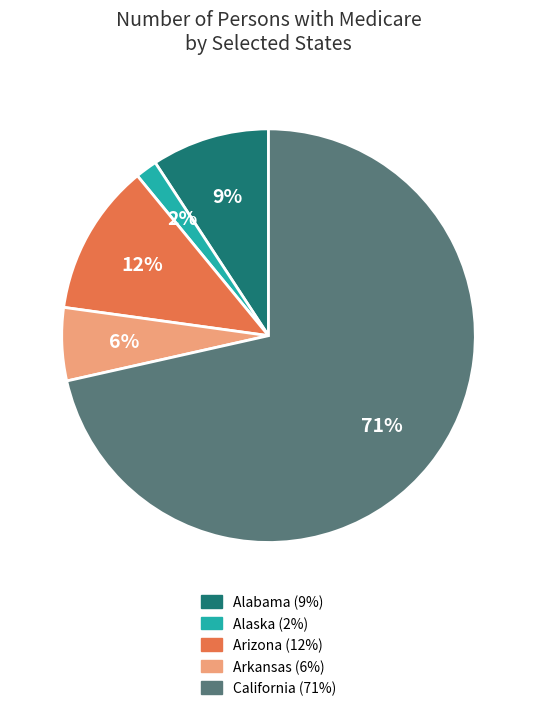

To the nearest percent, what is the average slice percentage?

20%